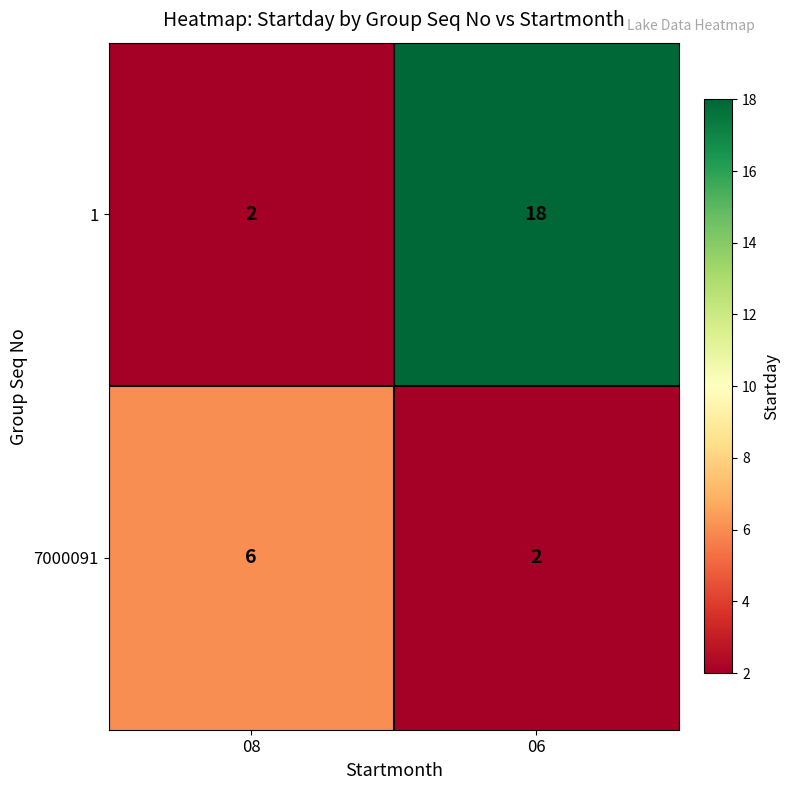

Read the 1 value at 06, to the nearest 5.

20